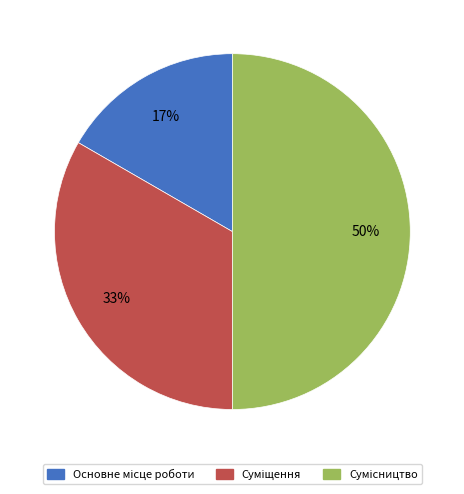

To the nearest percent, what is the average slice percentage?

33%